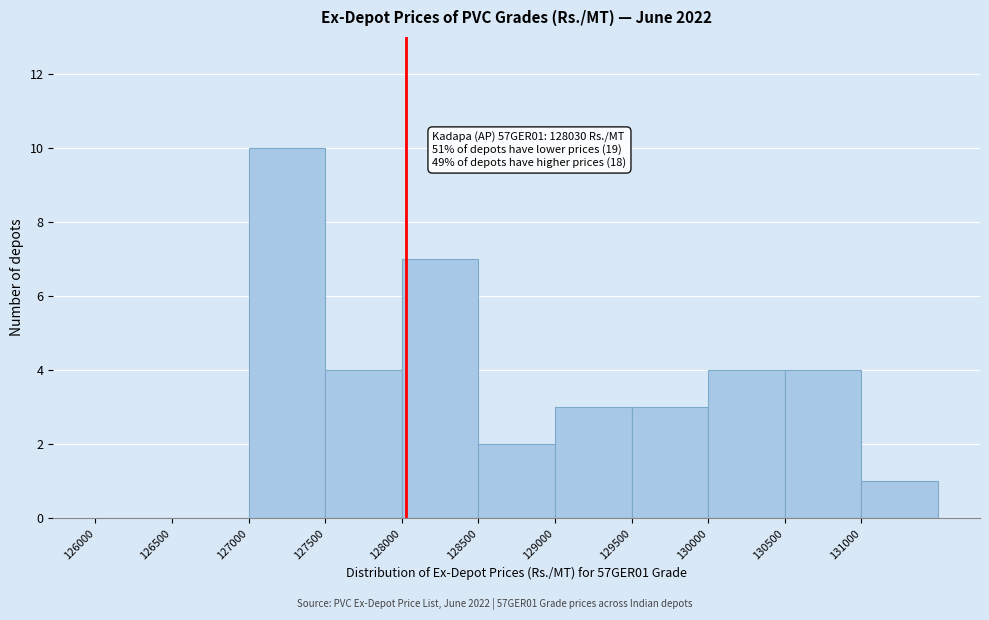

Over which range of the x-axis is the bar tallest?

127000 to 127500